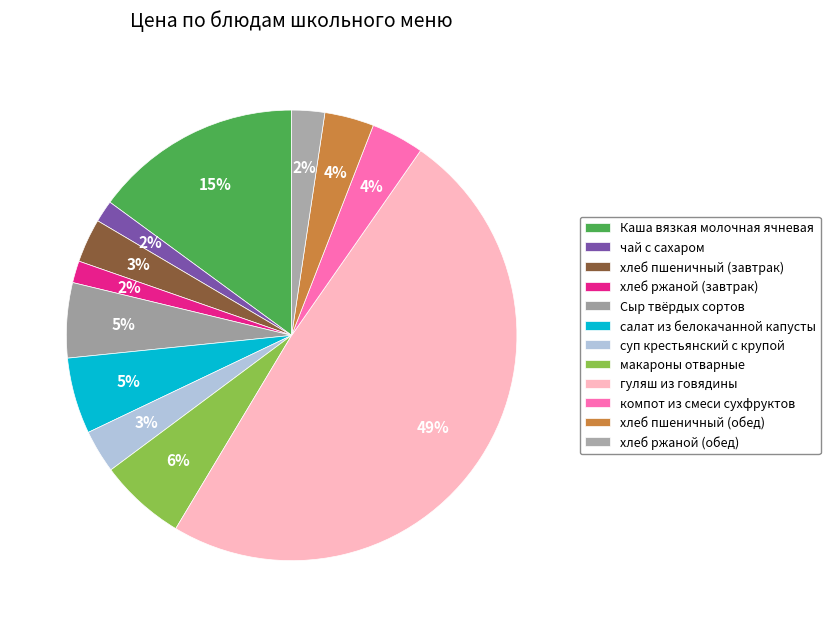

How many segments does this pie chart have?

12